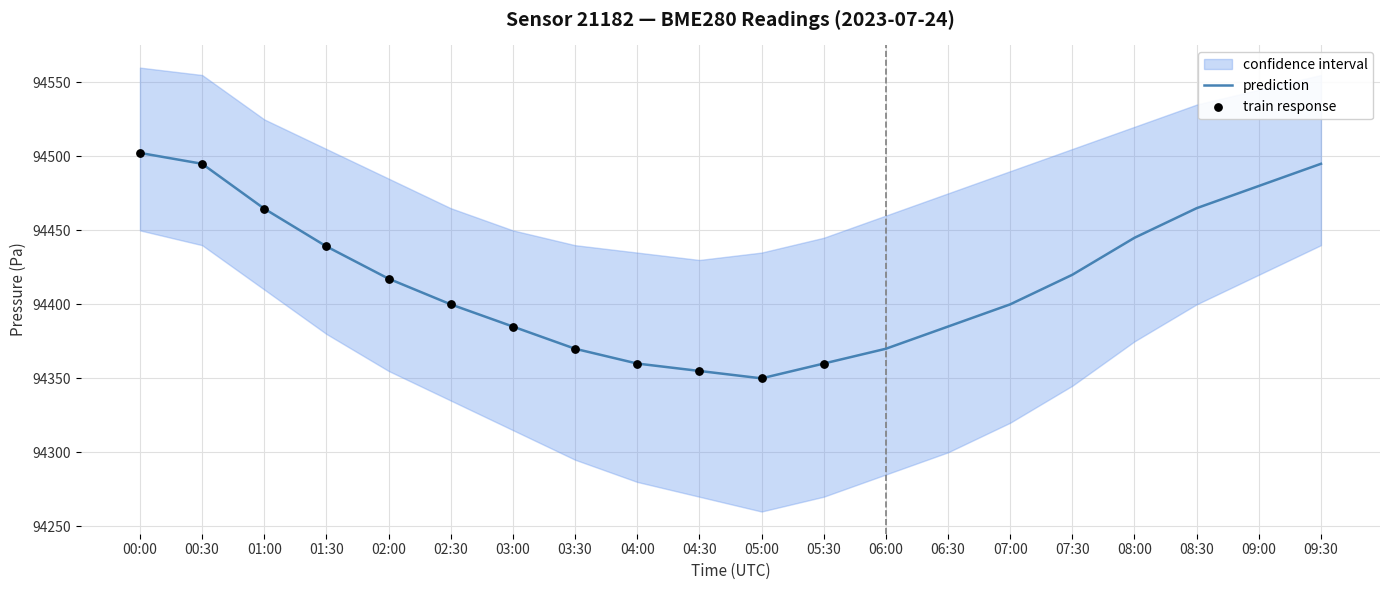

The prediction series shows 94370.0 at 06:00. True or false?

True